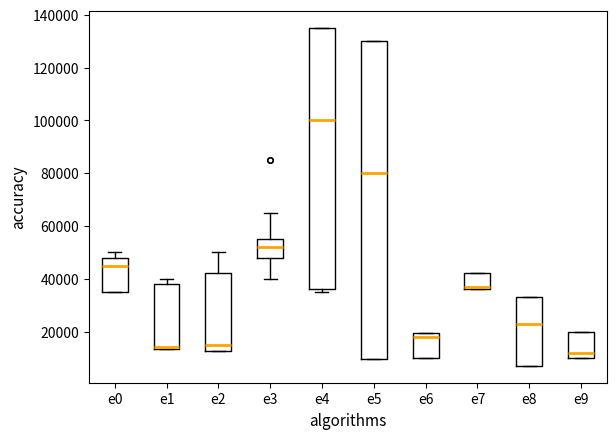

Which box is the tallest, from its lower edge to its upper edge?

e5